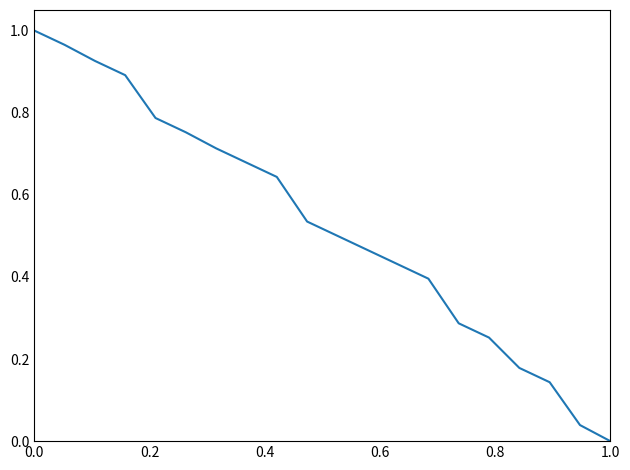

How many lines are shown in the chart?

1